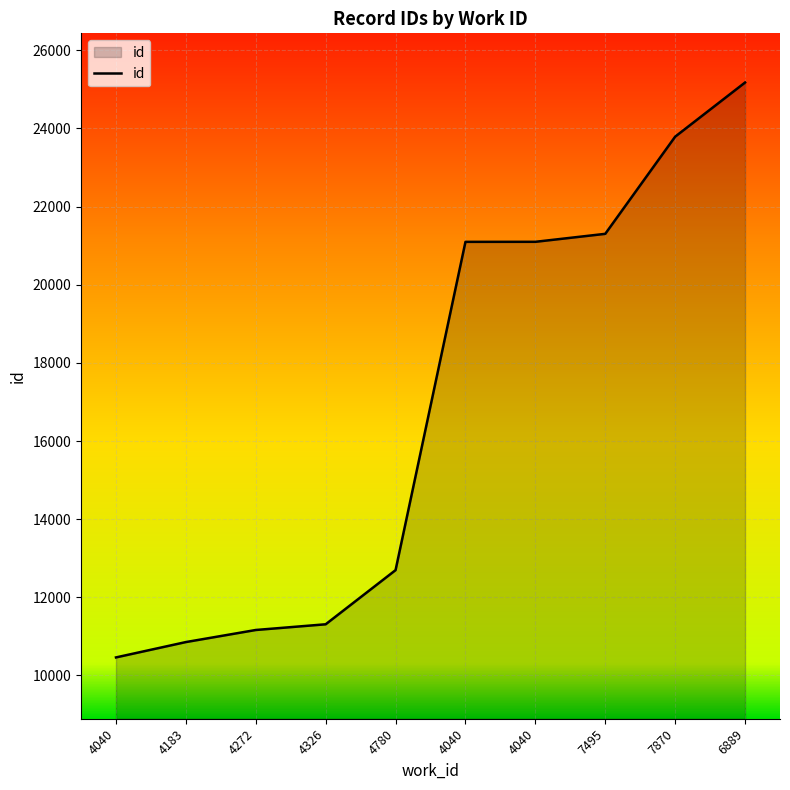

List the labels in order of value, largest first.

6889, 7870, 7495, 4040, 4040, 4780, 4326, 4272, 4183, 4040